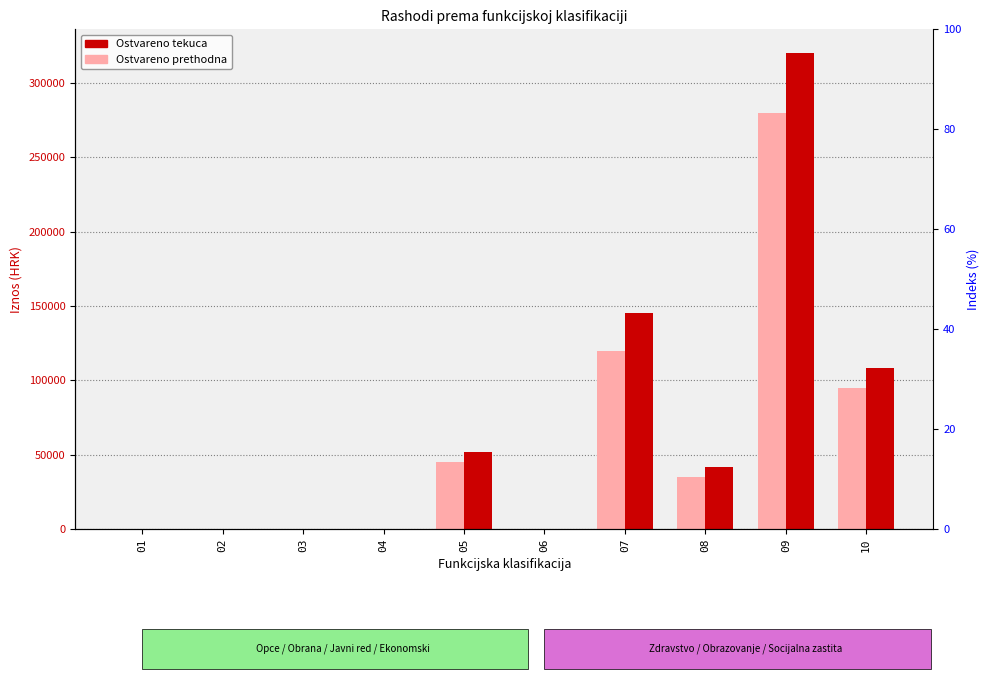

Where is Ostvareno tekuca nearest to the value 160000?

07